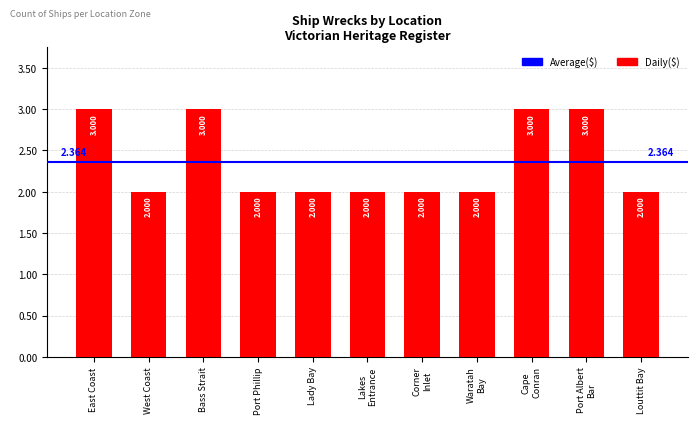

Reading left to right, what are all the values shown in this chart?

3	2	3	2	2	2	2	2	3	3	2